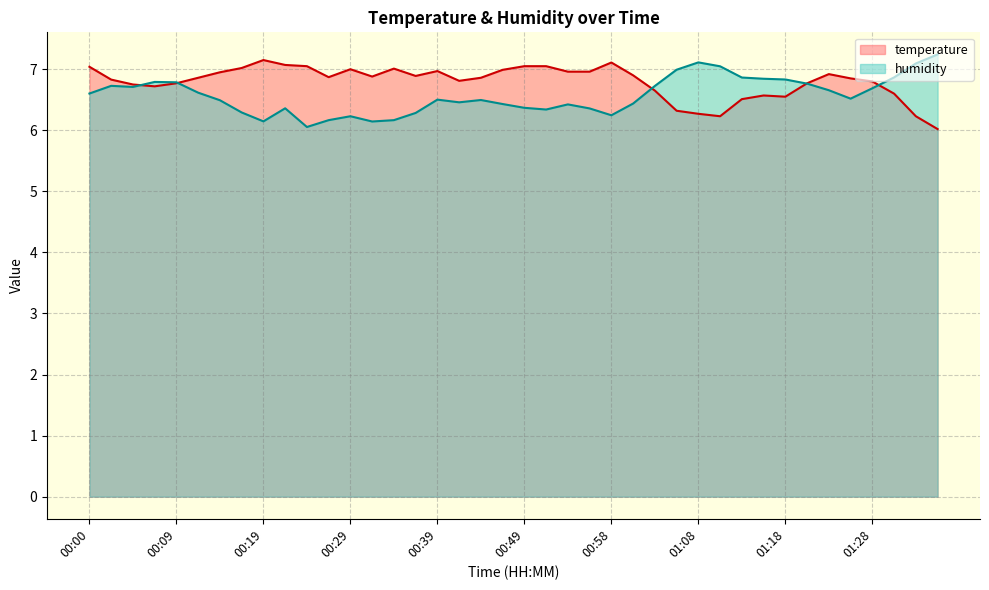

Which series has the largest total across all categories?

temperature